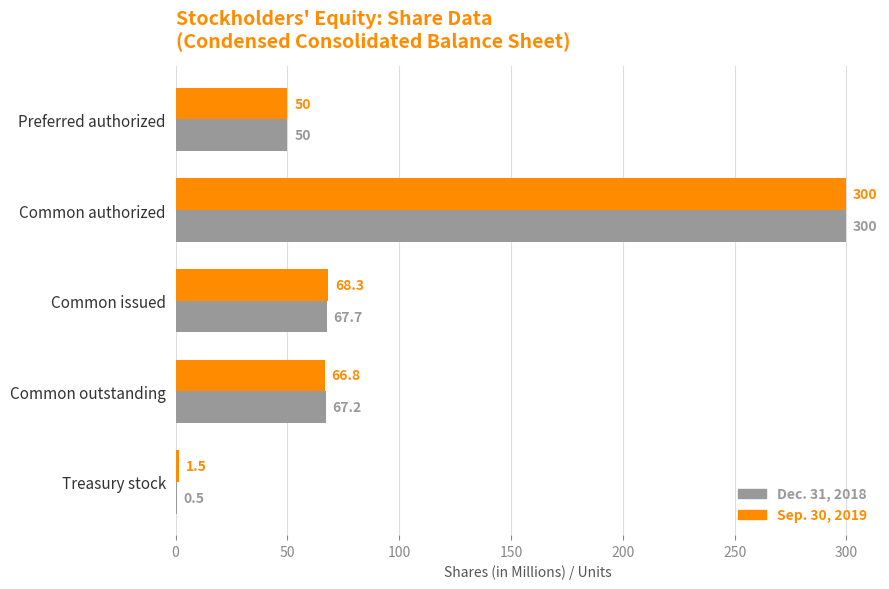

How many data points in Dec. 31, 2018 are above 67?

3